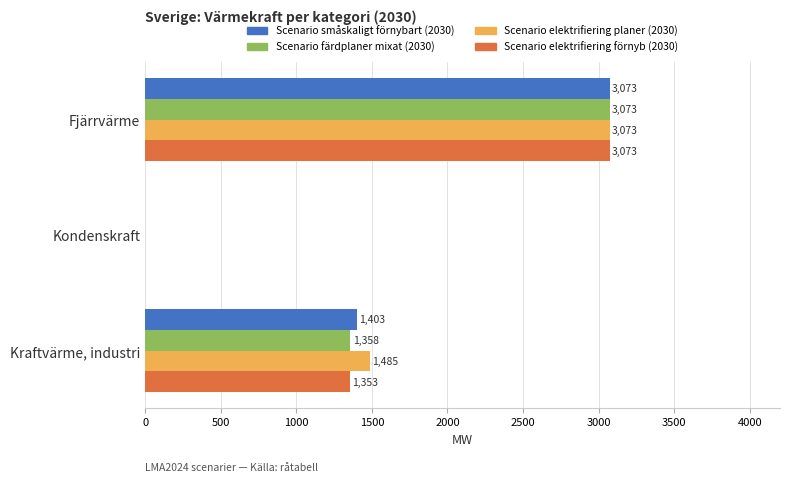

Where is Scenario elektrifiering planer (2030) nearest to the value 1536?

Kraftvärme, industri